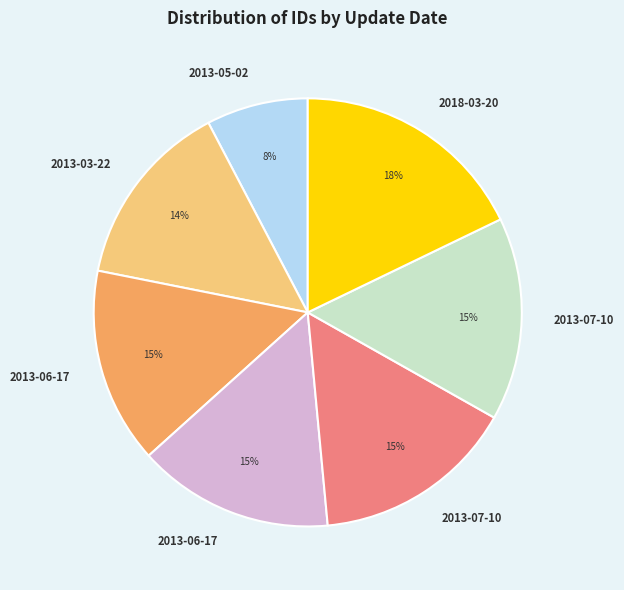

Does any single category account for the majority?

No